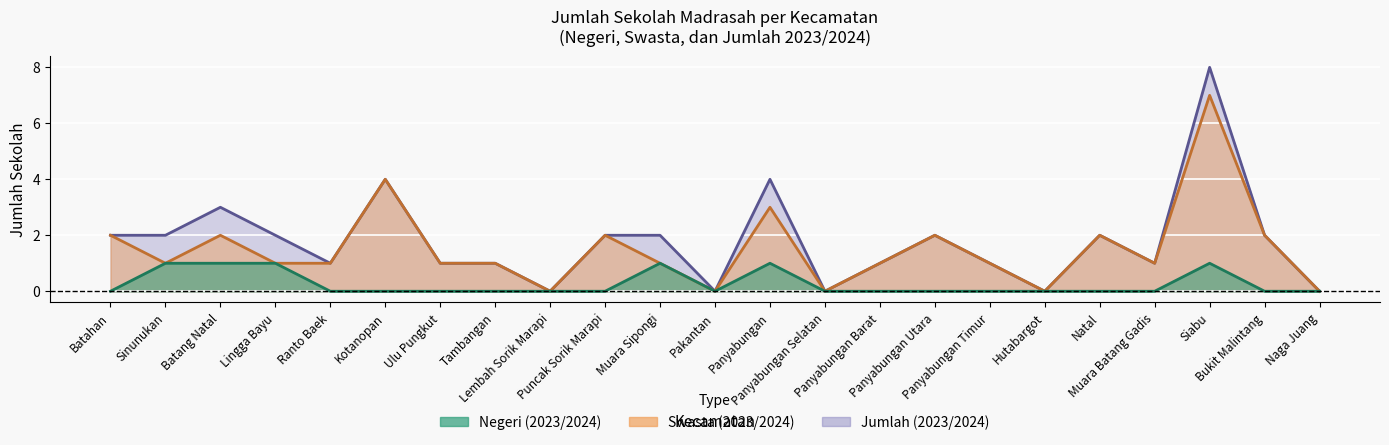

Is it true that Swasta (2023/2024) equals 3 at Batahan?

False